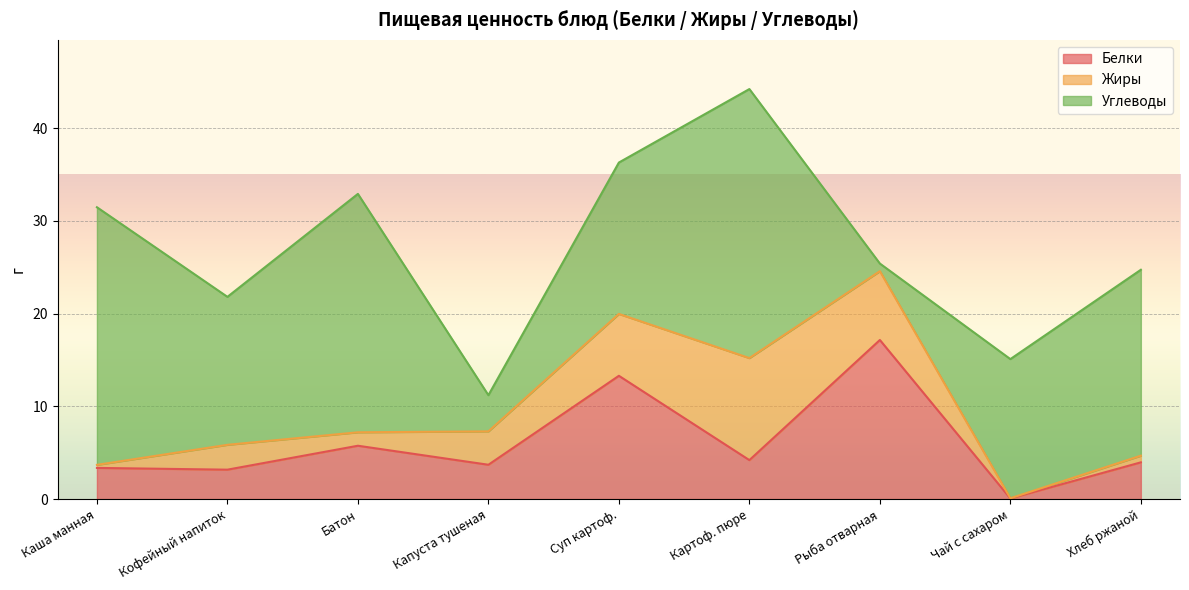

What is the sum of the Белки values at Хлеб ржаной and Каша манная?

7.3